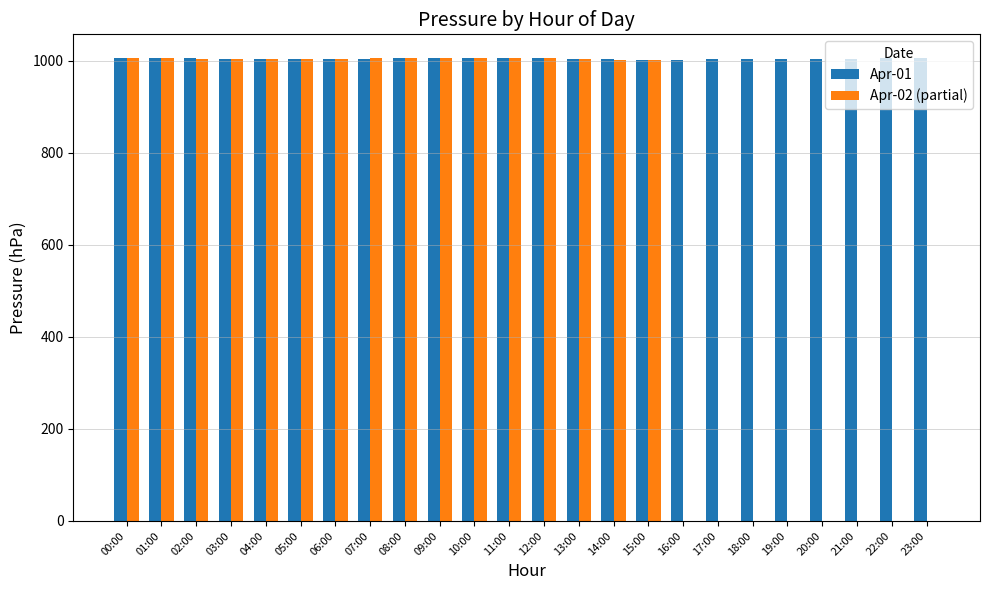

What is the greatest value displayed?

1006.9